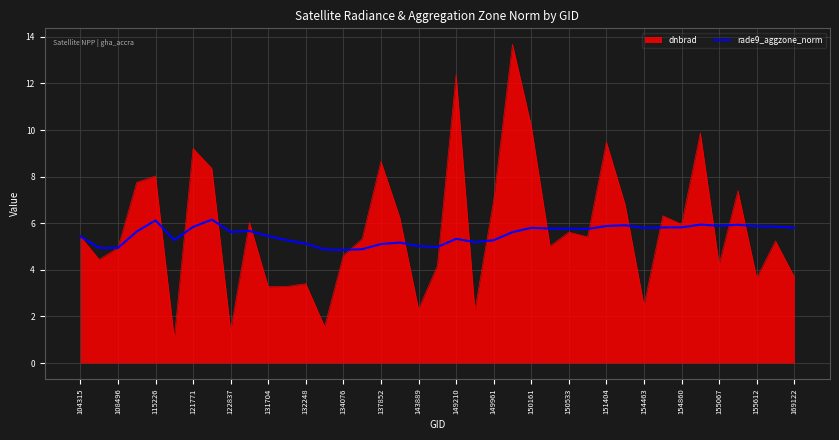

Which series has the largest range (max minus min)?

dnbrad